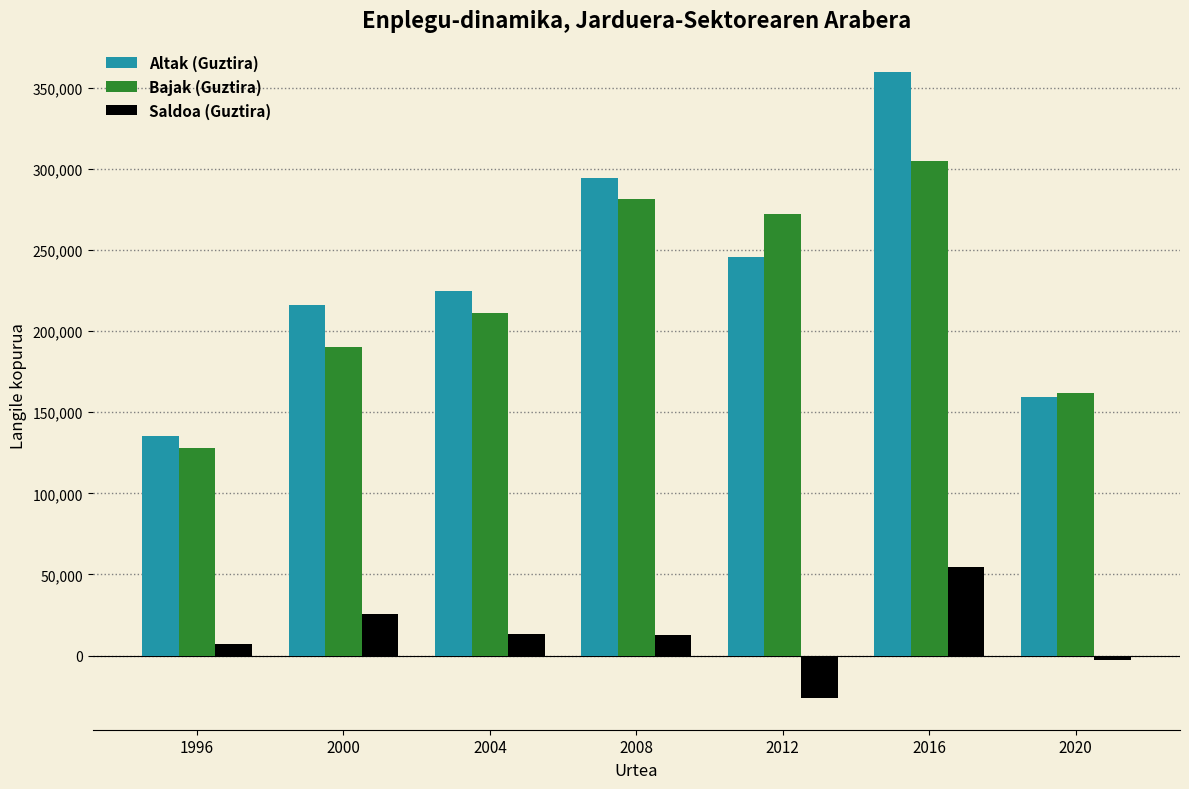

What is the sum of all Saldoa (Guztira) values?

84679.0